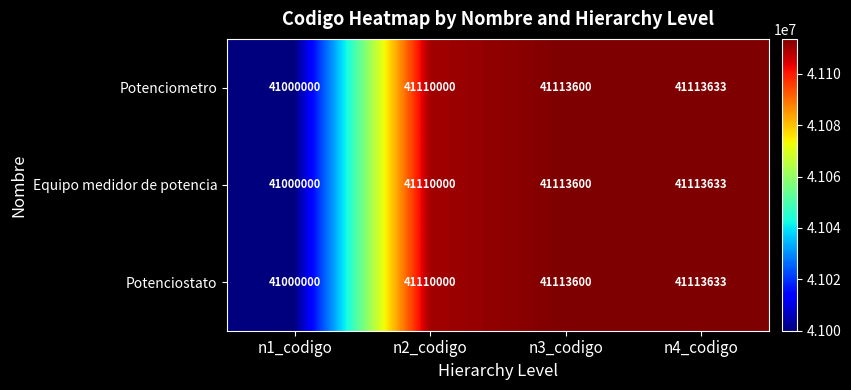

List the labels in order of Potenciometro value, largest first.

n4_codigo, n3_codigo, n2_codigo, n1_codigo